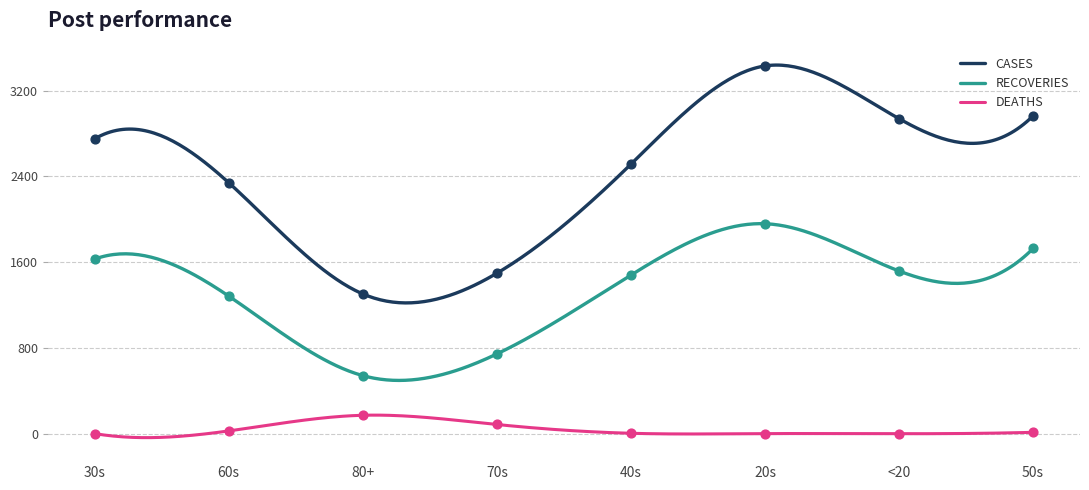

At how many categories does at least one series exceed 1844?

6